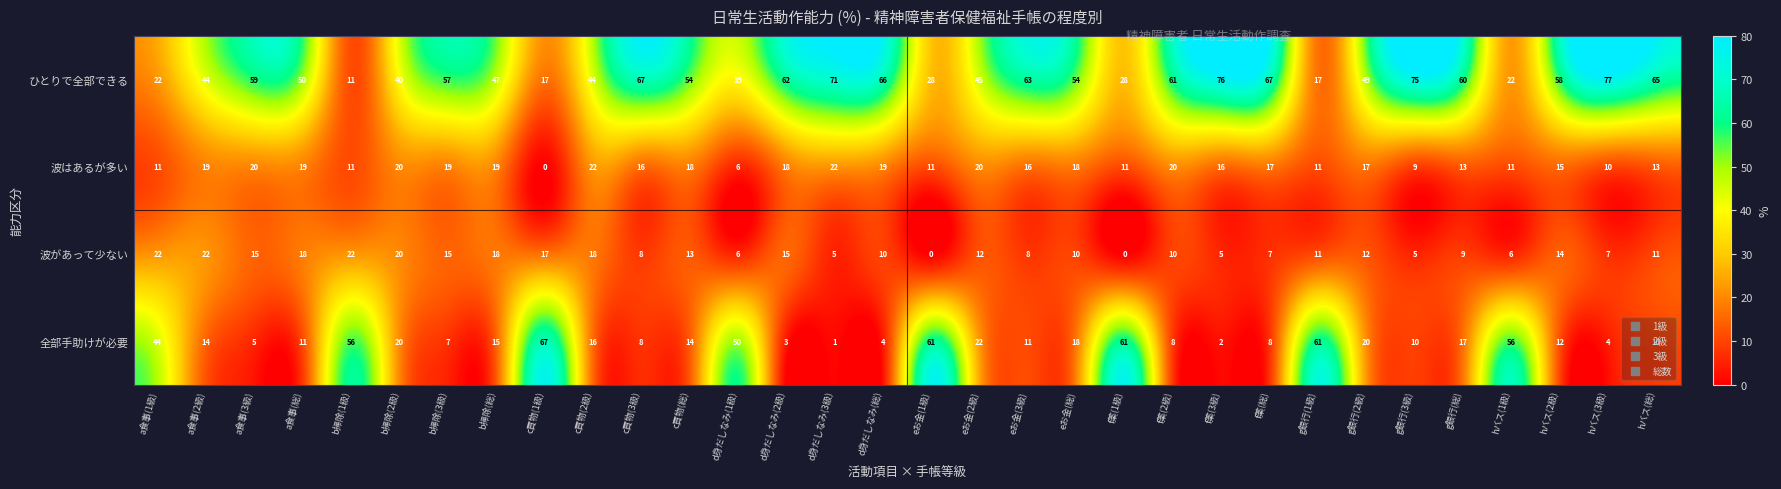

At f薬(2級), list the series in order from smallest to largest.

全部手助けが必要, 波があって少ない, 波はあるが多い, ひとりで全部できる